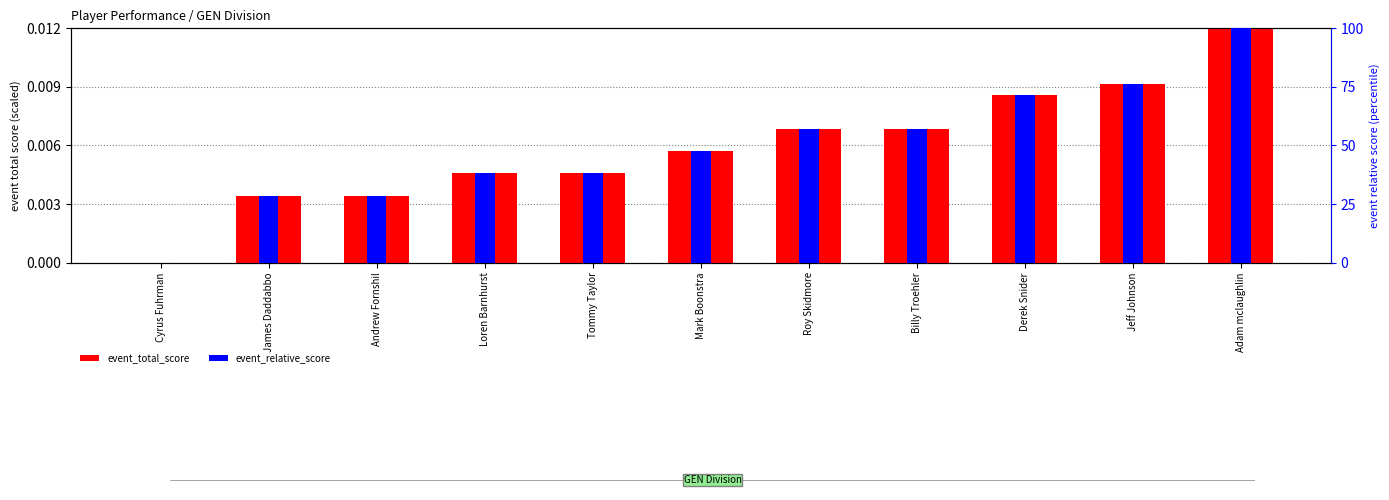

List the series in order of their peak value, highest first.

event_relative_score, event_total_score